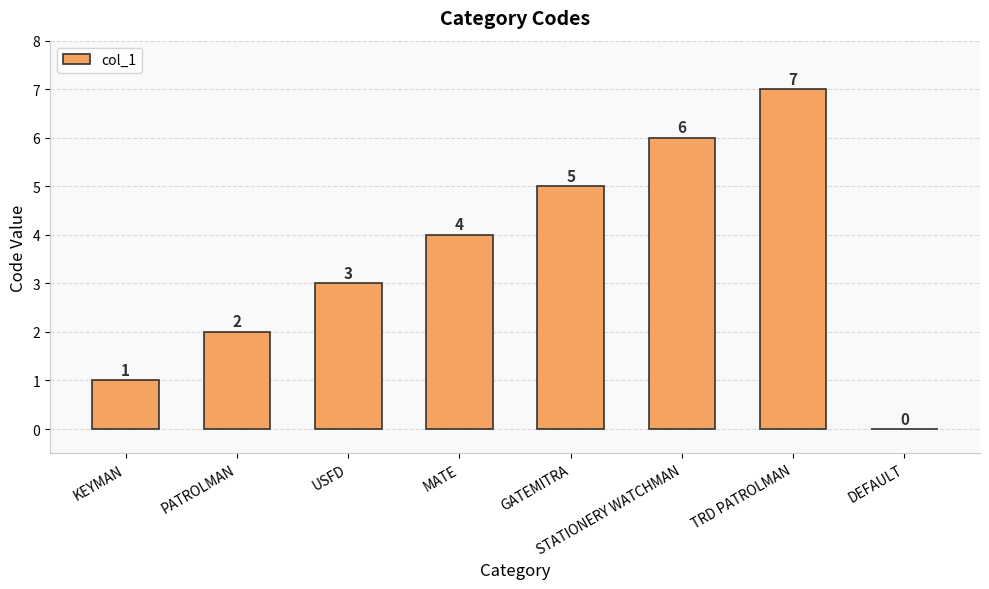

What is the greatest value displayed?

7